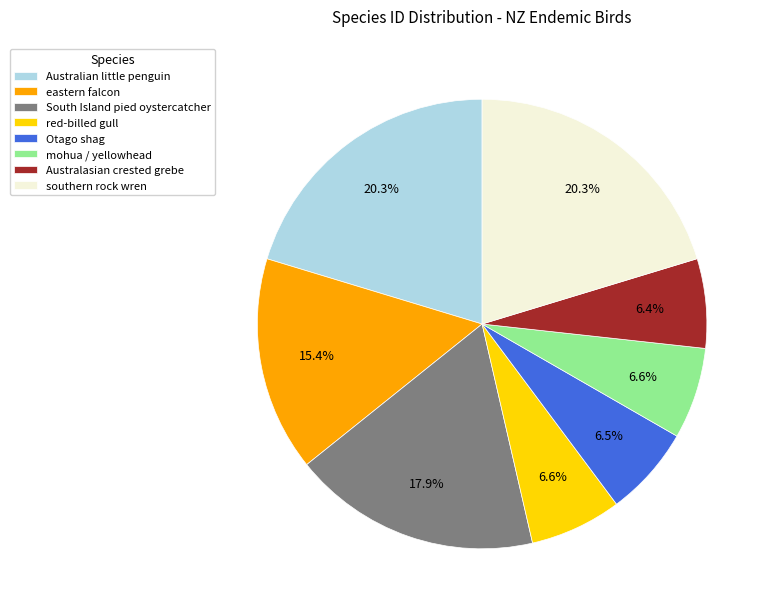

Is the sum of Australasian crested grebe and southern rock wren greater than half?

No